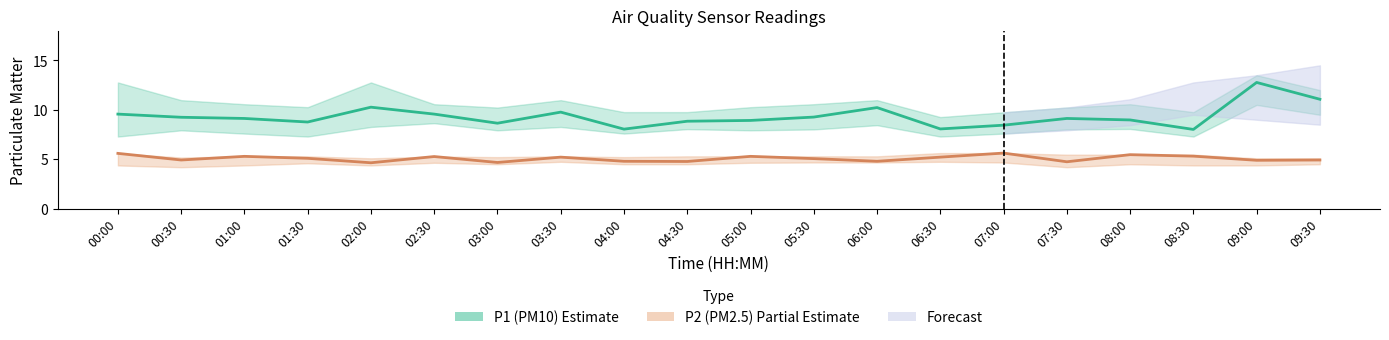

What is the difference between the P1 values at 04:30 and 07:00?

0.4